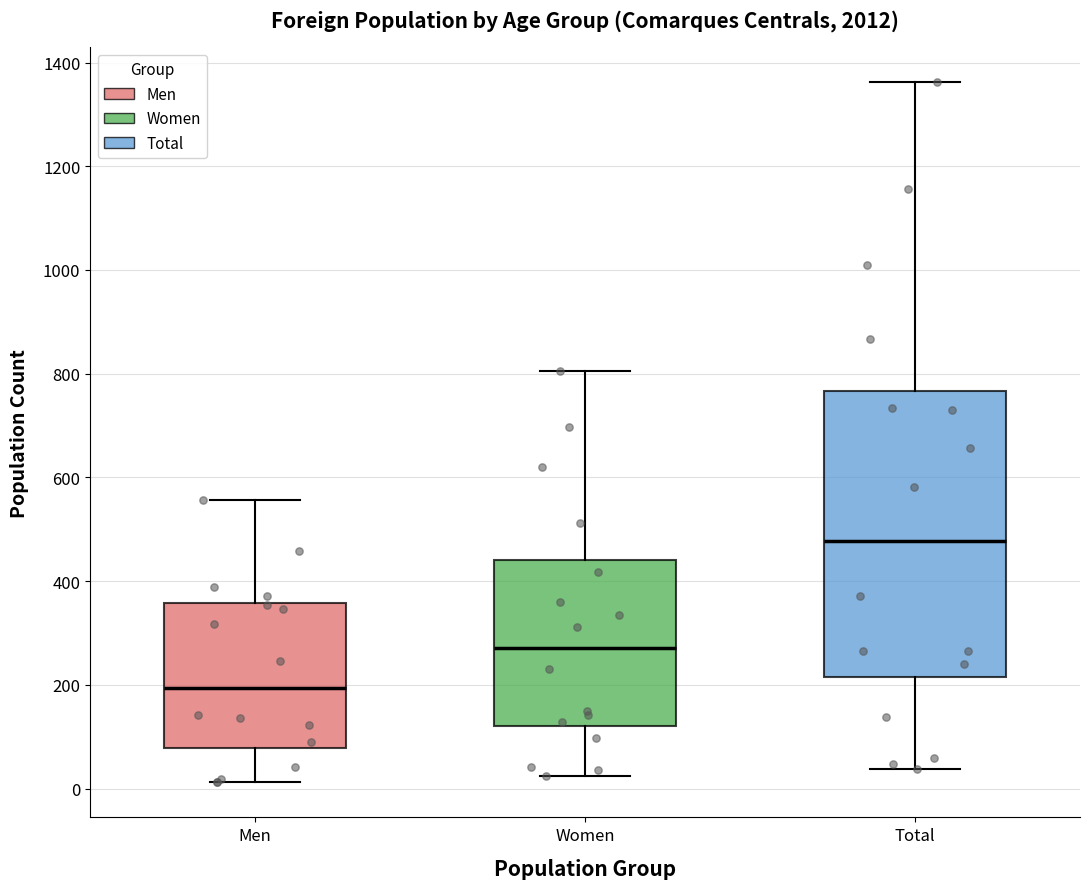

Reading left to right, transcribe this box plot: for each box, give where its median line is, the range the box spans, and where its two whiskers end, as read against the y-axis. The values are not printed on the chart, so give them approximately, as read against the axis.

Men: median 200, box 80 to 360, whiskers 20 to 560
Women: median 280, box 120 to 440, whiskers 20 to 800
Total: median 480, box 220 to 760, whiskers 40 to 1360